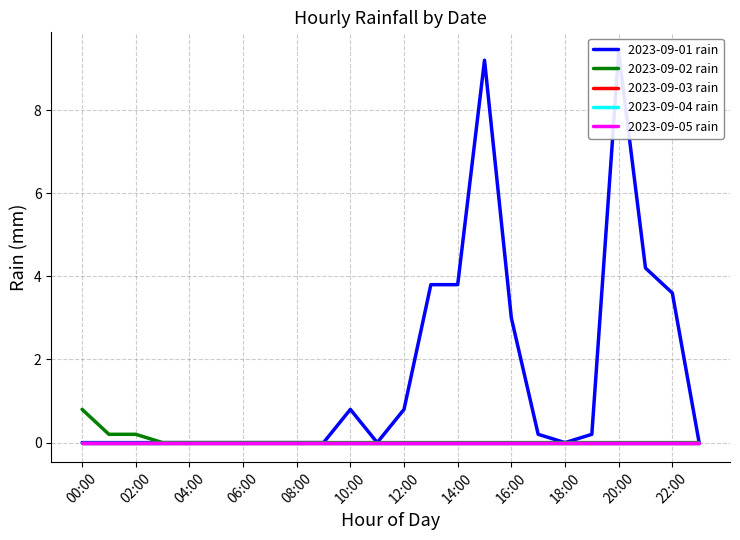

What is the label of the 21st point from the left?

20:00